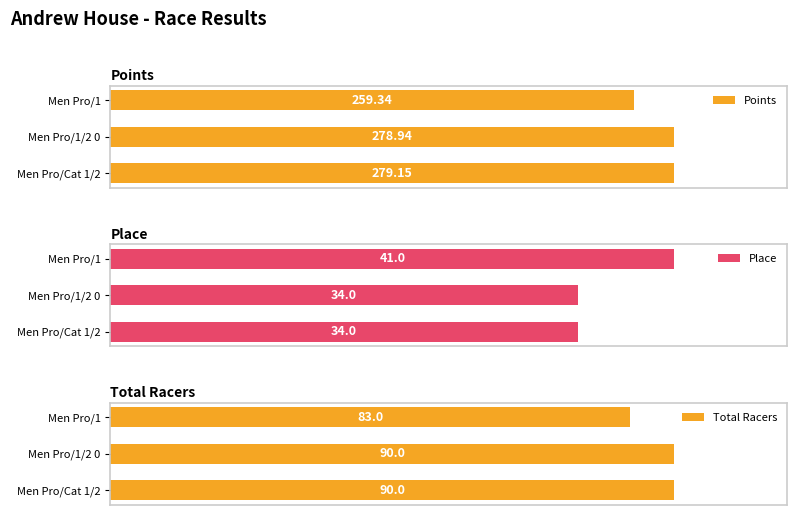

Is the value of Place at Men Pro/Cat 1/2 greater than the value of Points at Men Pro/Cat 1/2?

No